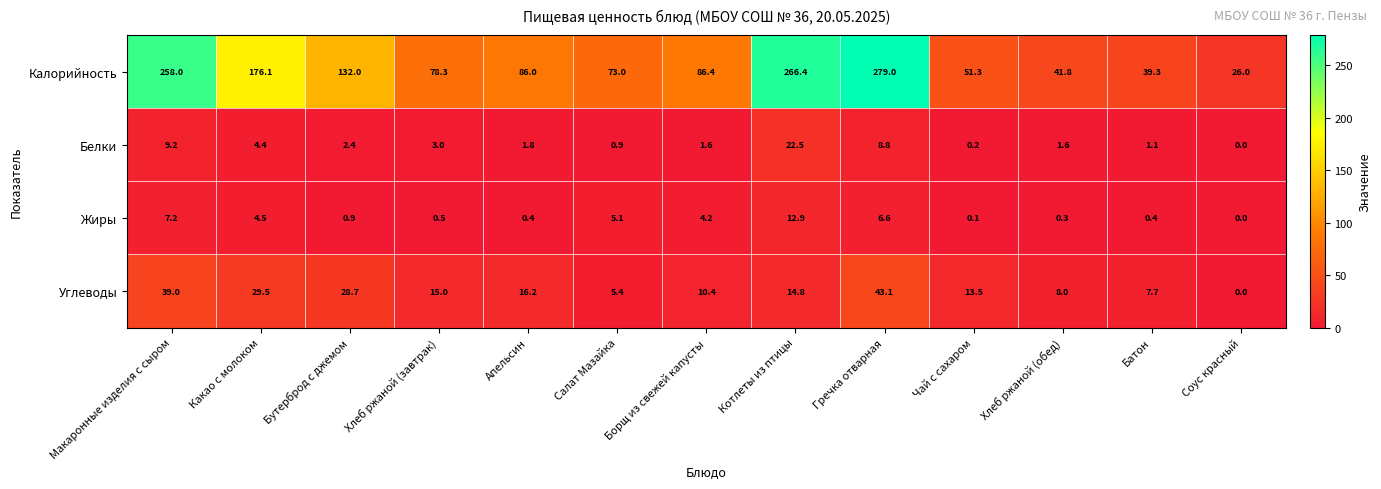

The value of Жиры at Макаронные изделия с сыром is 11.8. True or false?

False